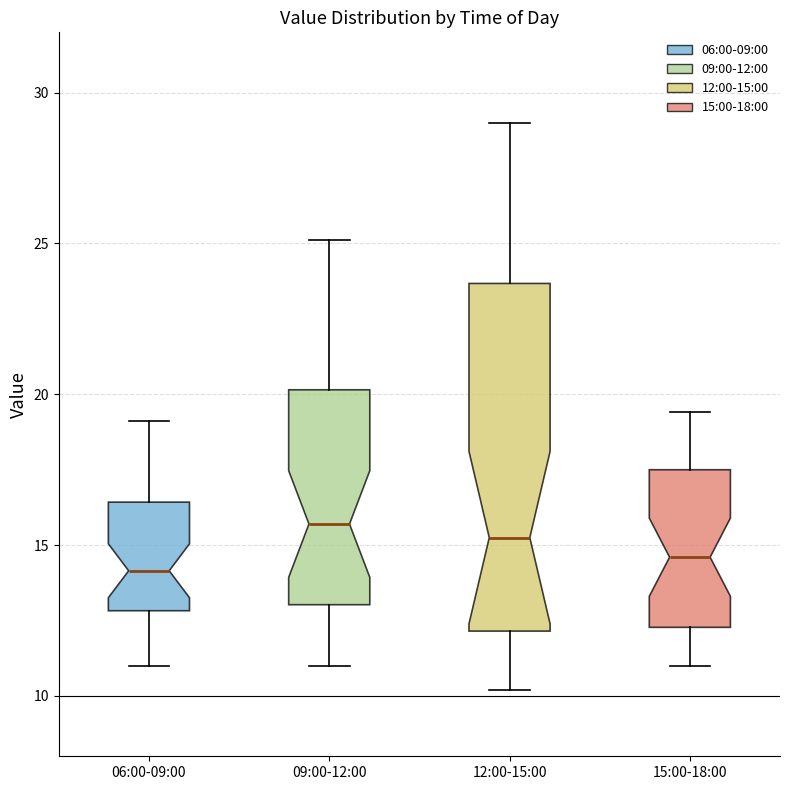

Reading left to right, transcribe this box plot: for each box, give where its median line is, the range the box spans, and where its two whiskers end, as read against the y-axis. The values are not printed on the chart, so give them approximately, as read against the axis.

06:00-09:00: median 14.0, box 13.0 to 16.5, whiskers 11.0 to 19.0
09:00-12:00: median 15.5, box 13.0 to 20.0, whiskers 11.0 to 25.0
12:00-15:00: median 15.5, box 12.0 to 23.5, whiskers 10.0 to 29.0
15:00-18:00: median 14.5, box 12.5 to 17.5, whiskers 11.0 to 19.5